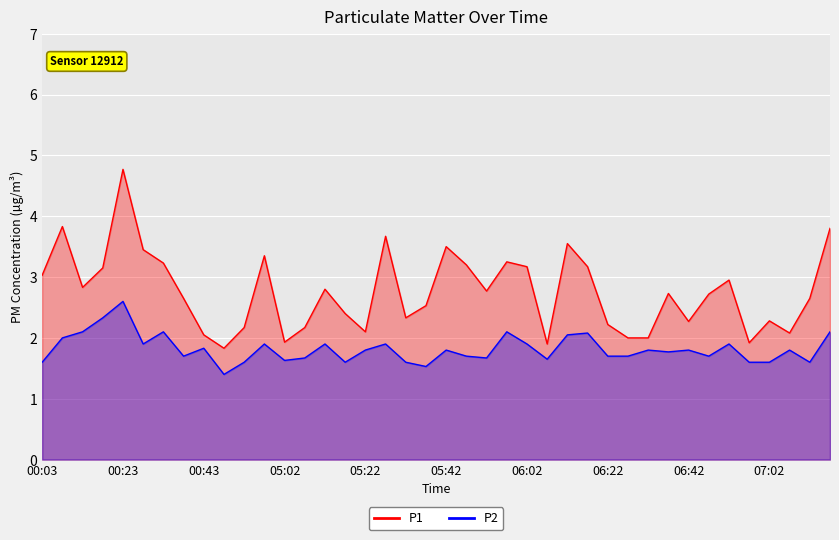

Is it true that P1 equals 2.6 at 00:38?

True